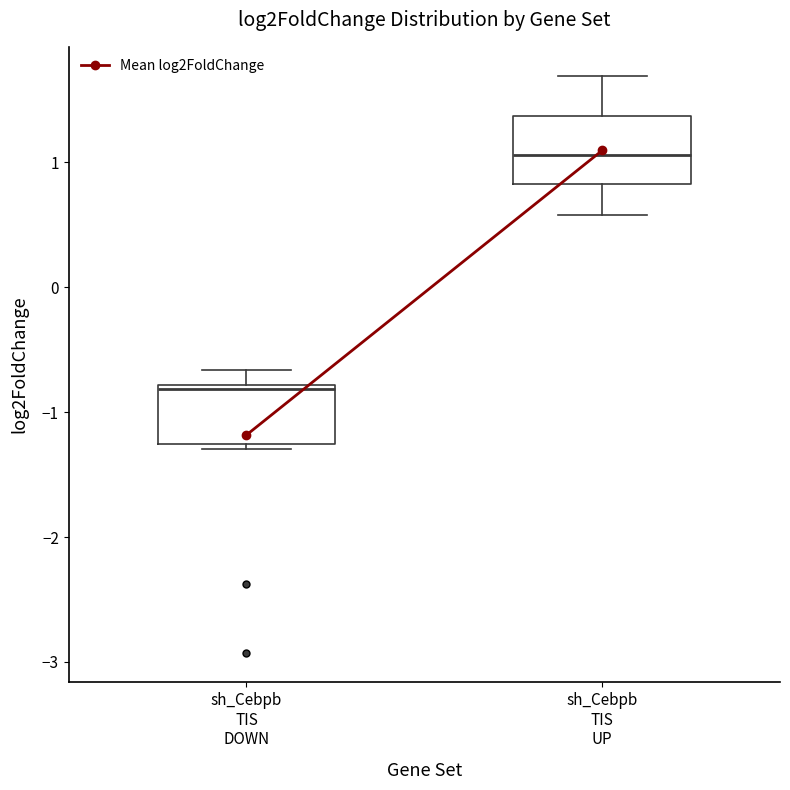

Reading left to right, read every box against the y-axis: the position of its median line, the range the box covers, and the ends of its whiskers. The values are not printed on the chart, so give them approximately, as read against the axis.

sh_Cebpb TIS DOWN: median -0.8 (just below the box's upper edge), box -1.3 to -0.8, whiskers -1.3 (just below the box's lower edge) to -0.7
sh_Cebpb TIS UP: median 1.1, box 0.8 to 1.4, whiskers 0.6 to 1.7